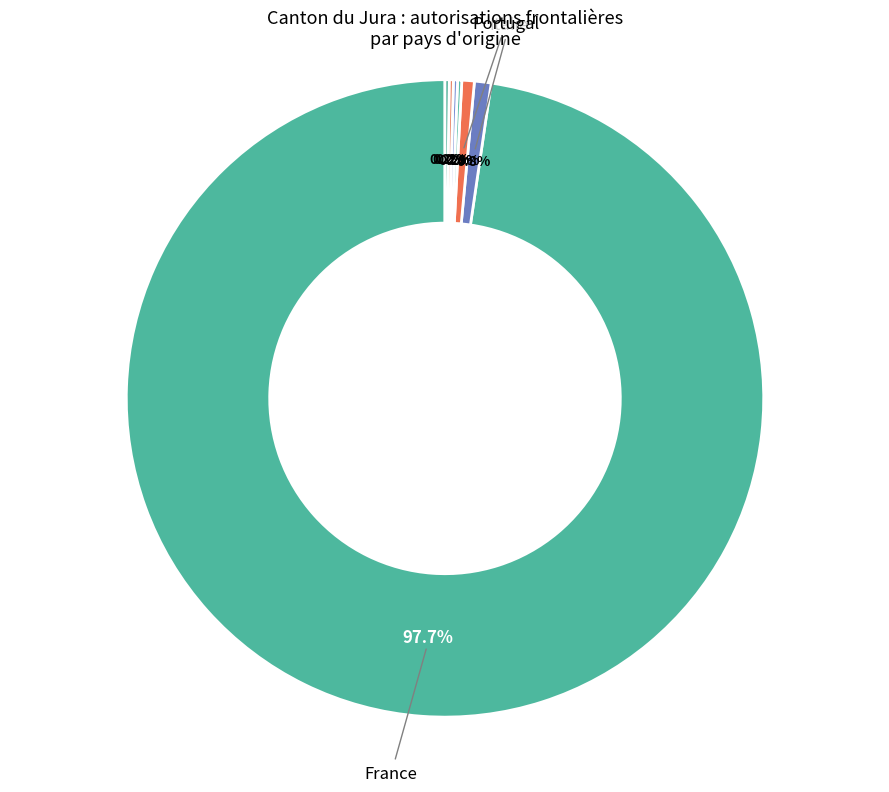

Count the number of slices in the pie.

7